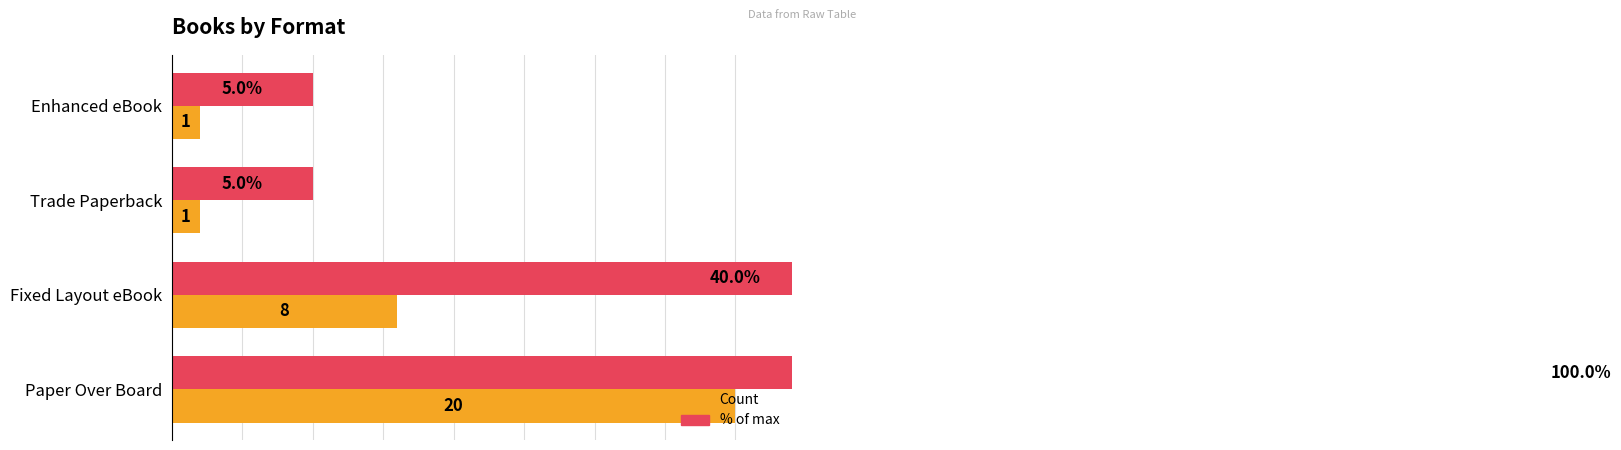

At Paper Over Board, list the series in order from largest to smallest.

% of max, Count